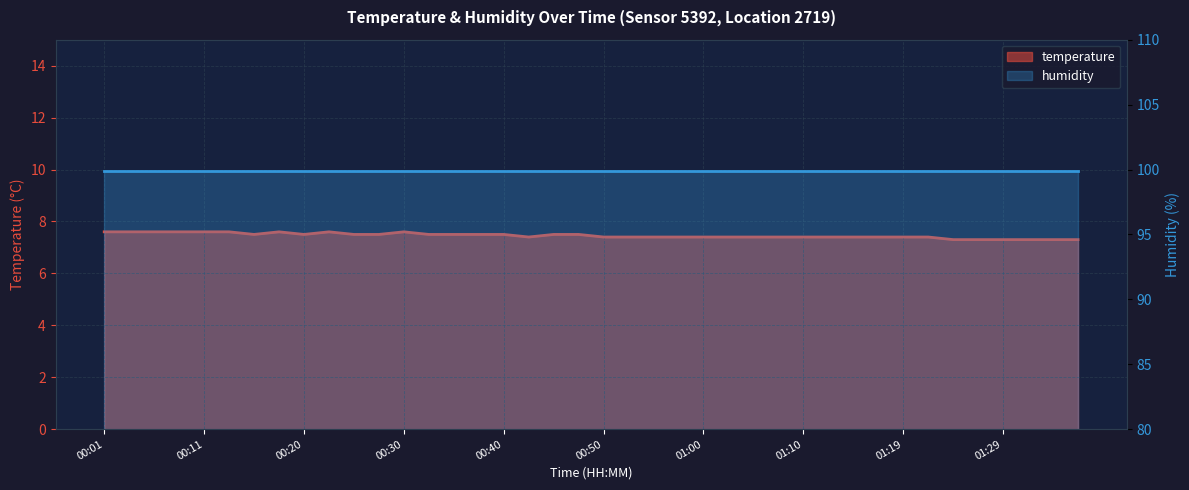

What is the minimum value shown in the chart?

7.3